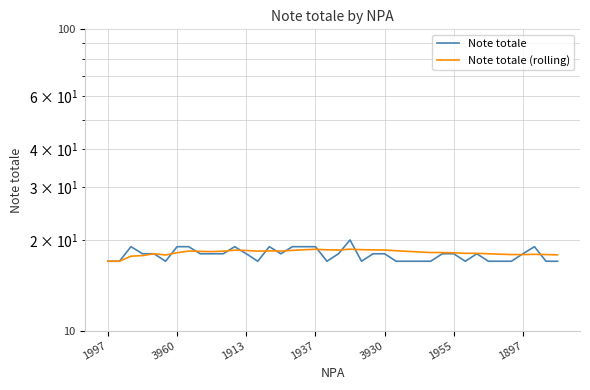

At 3960, list the series in order from smallest to largest.

Note totale (rolling), Note totale